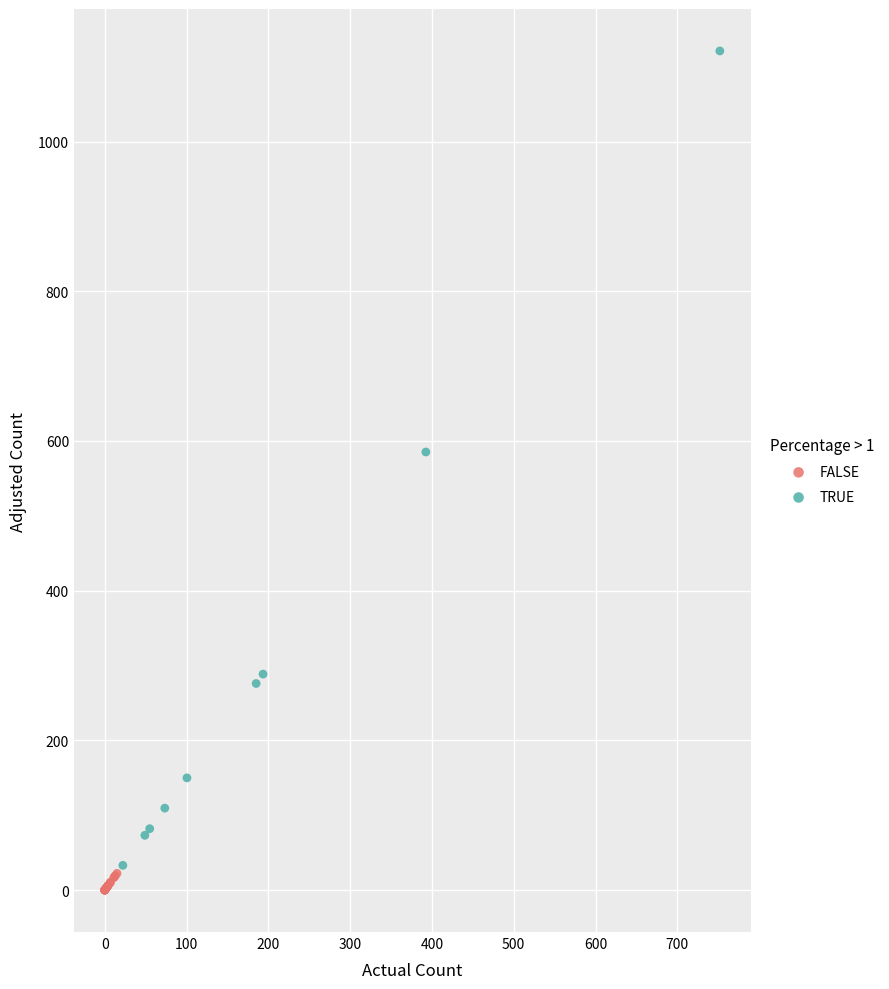

Which series has the largest Y range (max minus min)?

TRUE